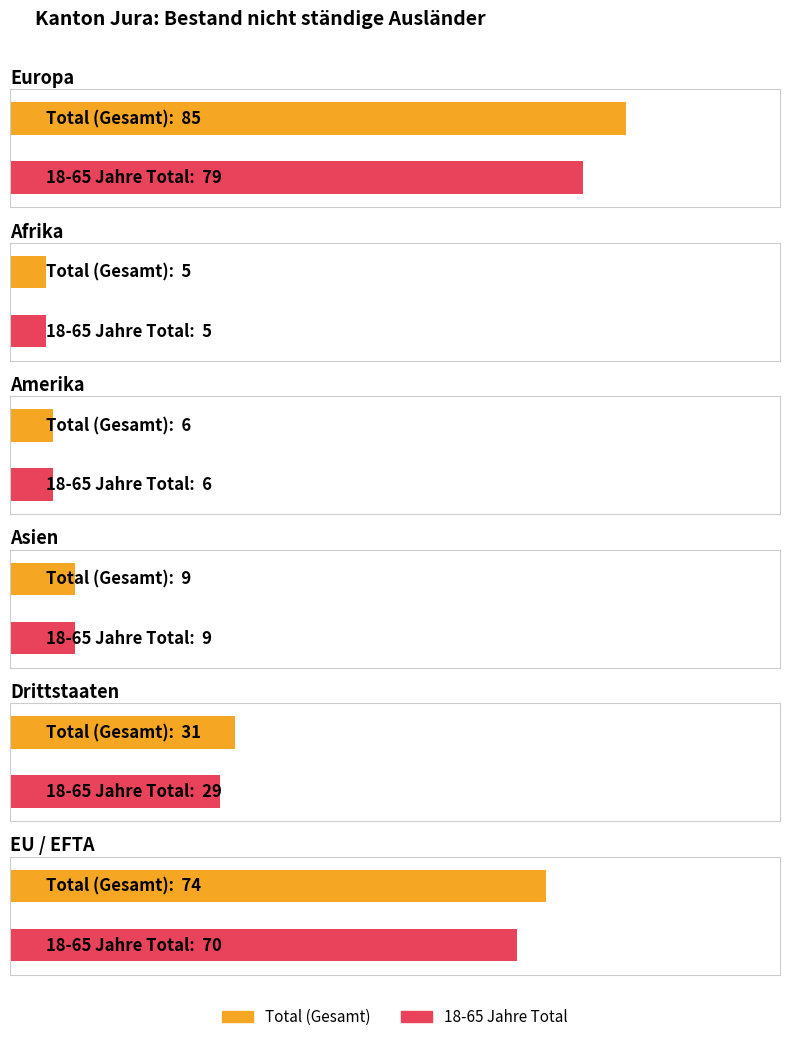

Reading left to right, extract all data points from this chart.

Total (Gesamt): Europa=85	Afrika=5	Amerika=6	Asien=9	Drittstaaten=31	EU / EFTA=74
18-65 Jahre Total: Europa=79	Afrika=5	Amerika=6	Asien=9	Drittstaaten=29	EU / EFTA=70